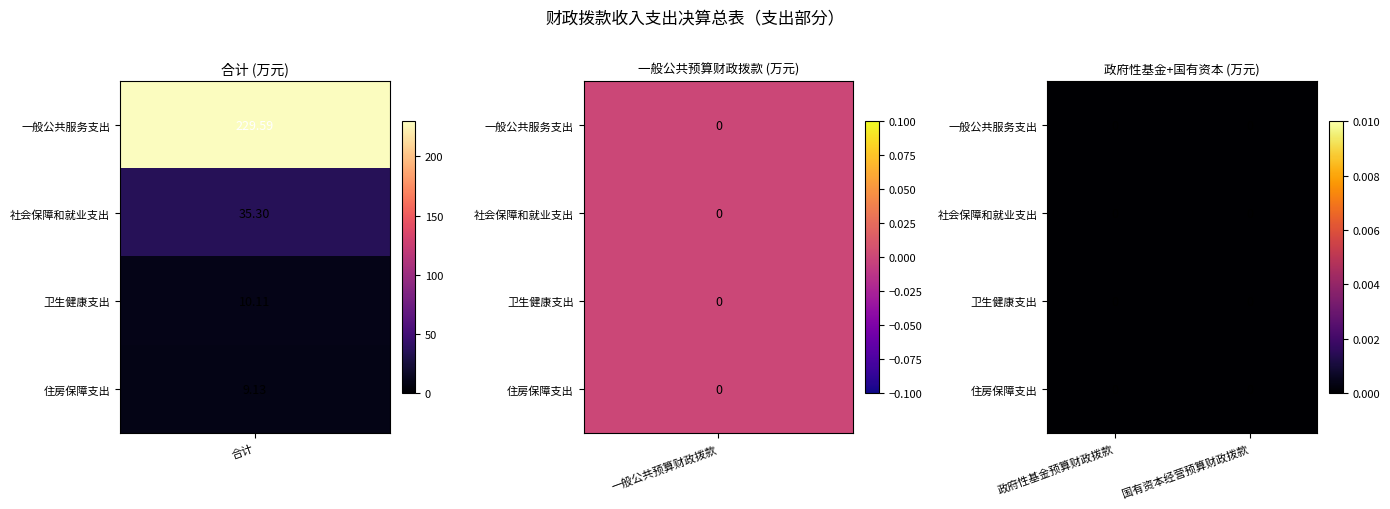

True or false: 住房保障支出 has a value of 3.0 at 2.

False